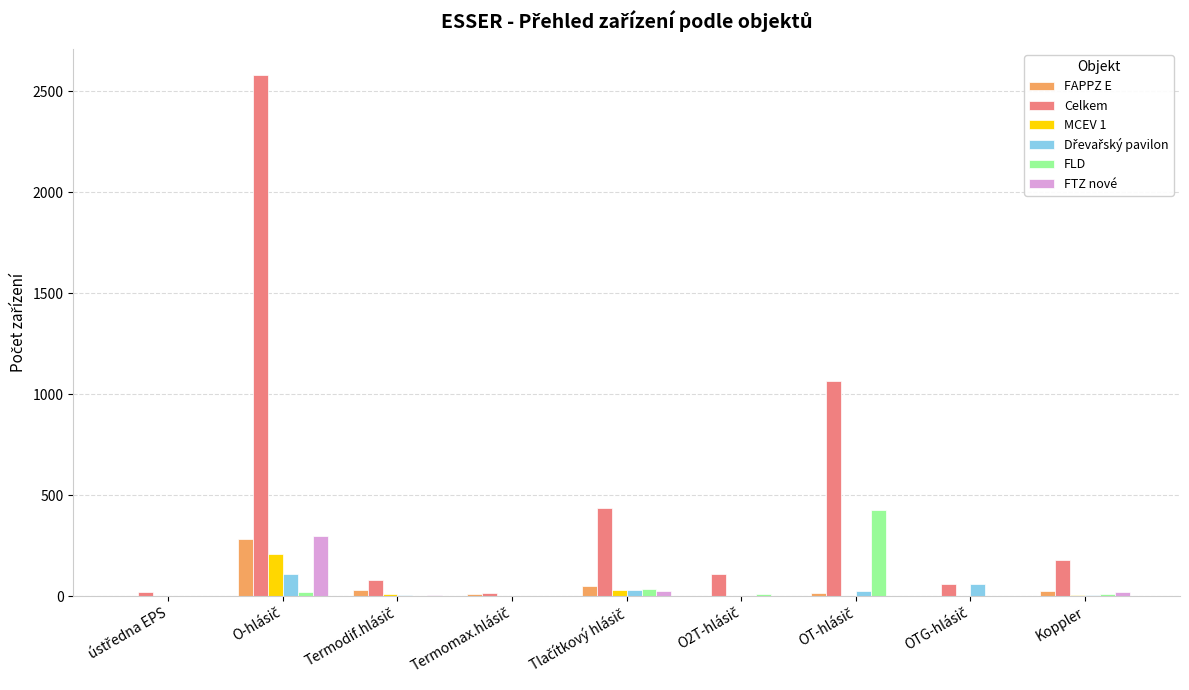

Which series has the largest total across all categories?

Celkem